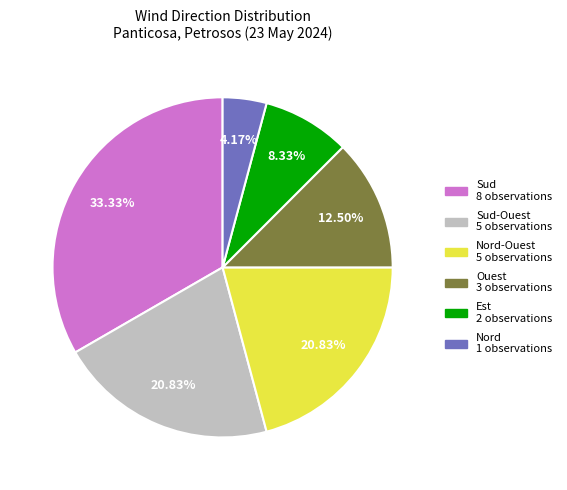

Is there a majority slice in this chart?

No